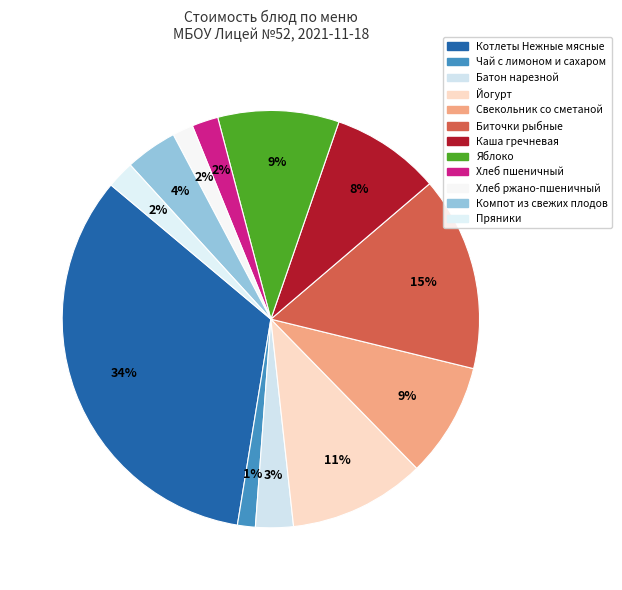

To the nearest percent, what portion does Пряники represent?

2%